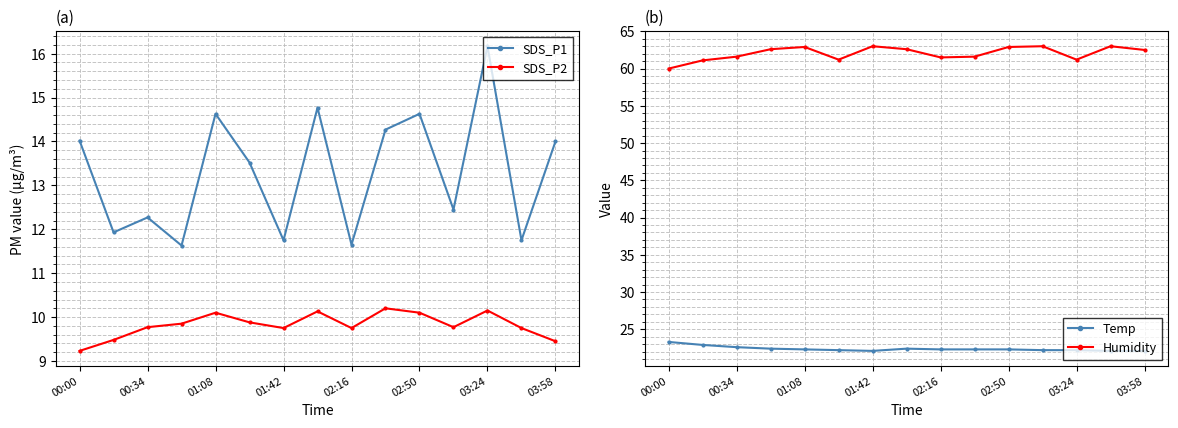

Which series has the largest range (max minus min)?

SDS_P1